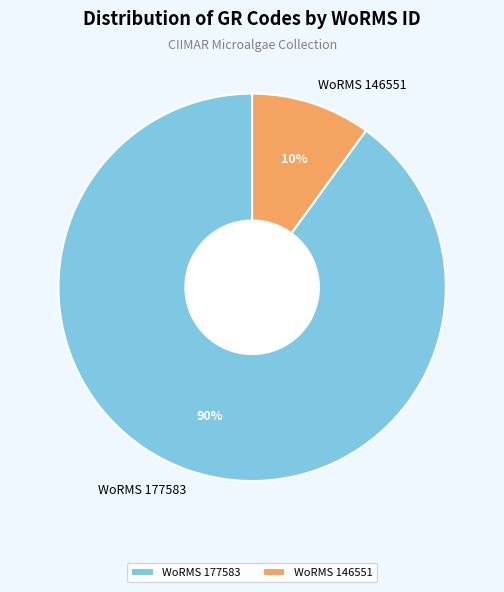

The WoRMS 146551 slice represents 10% of the pie. True or false?

True